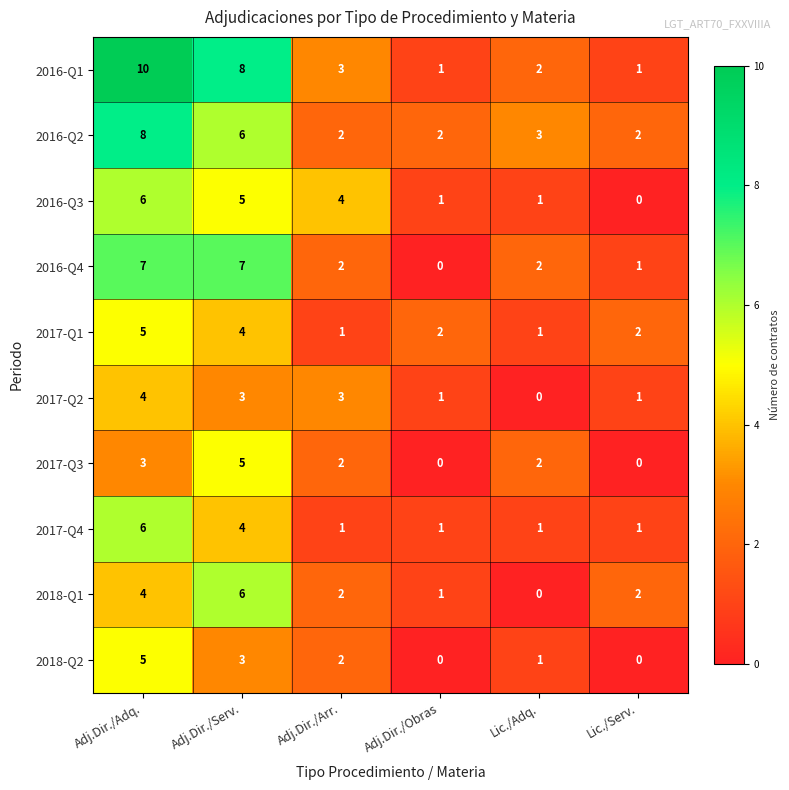

At which label does 2017-Q1 reach its peak?

Adj.Dir./Adq.